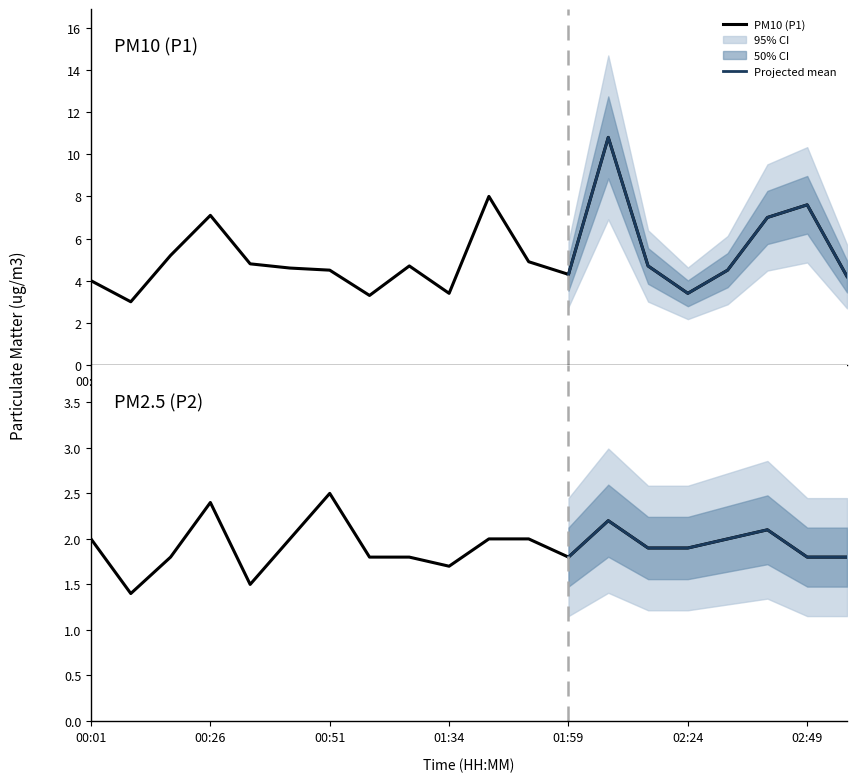

Where is the first local minimum for P1?

00:09